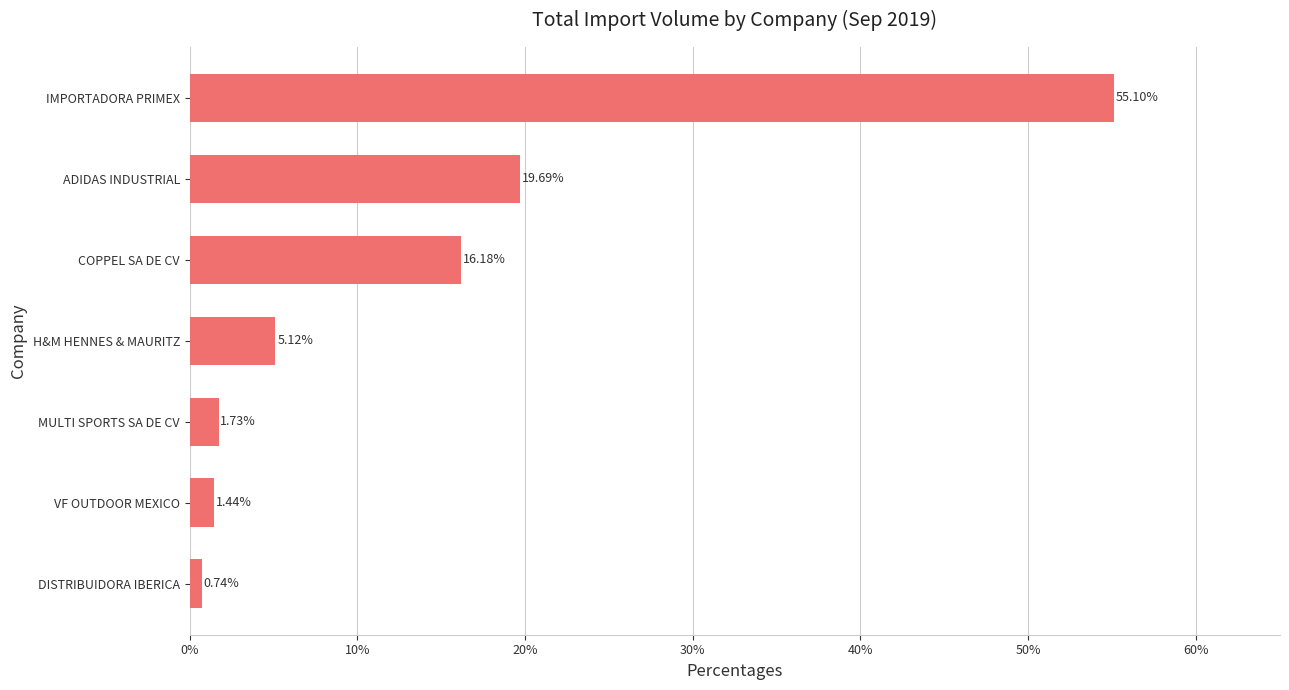

Which has a higher value, DISTRIBUIDORA IBERICA or MULTI SPORTS SA DE CV?

MULTI SPORTS SA DE CV